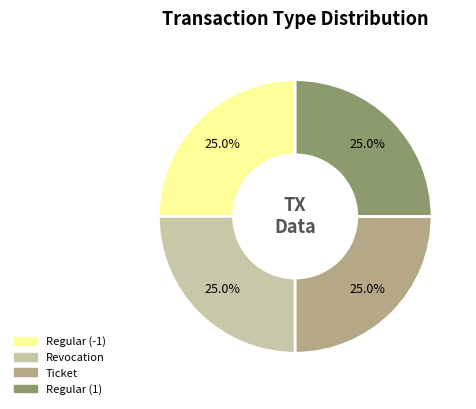

What is the ratio of the value at Ticket to the value at Regular (1)?

1.0